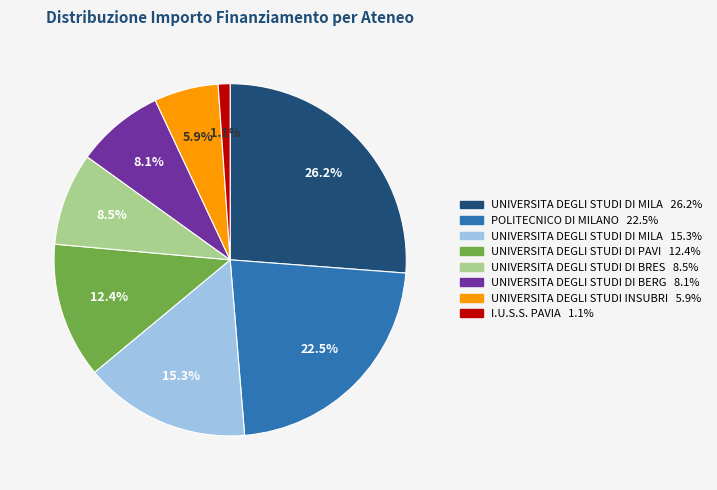

Does any single category account for the majority?

No